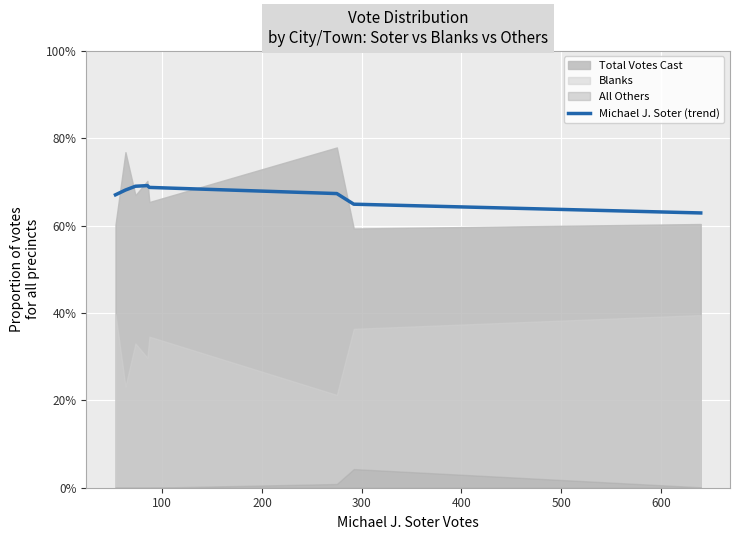

How many interior local peaks (higher than both neighbors) does the data have?

1